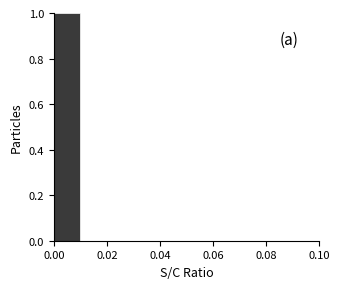

Which range on the x-axis has the tallest bar?

0.00 to 0.01